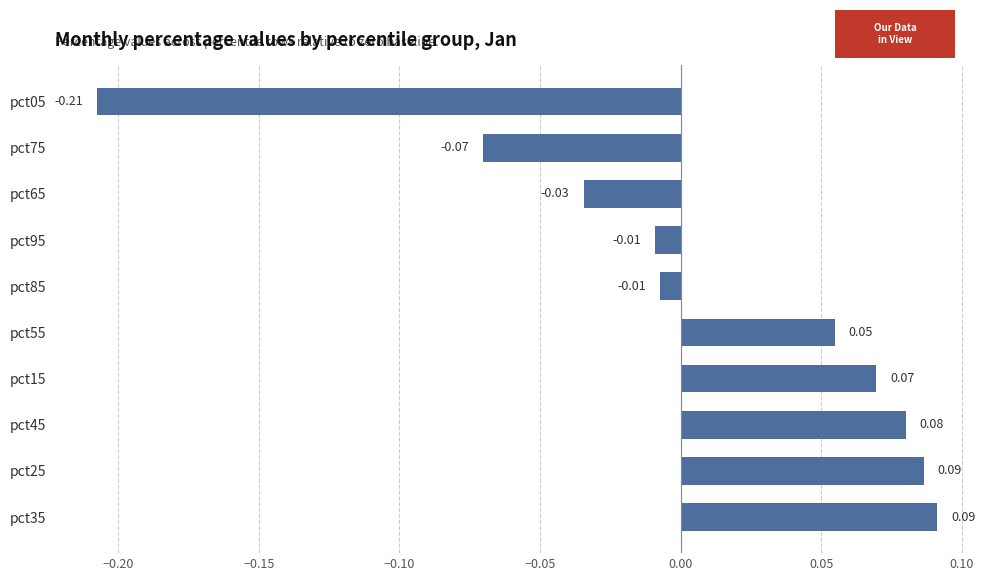

Which has a higher value, pct05 or pct25?

pct25